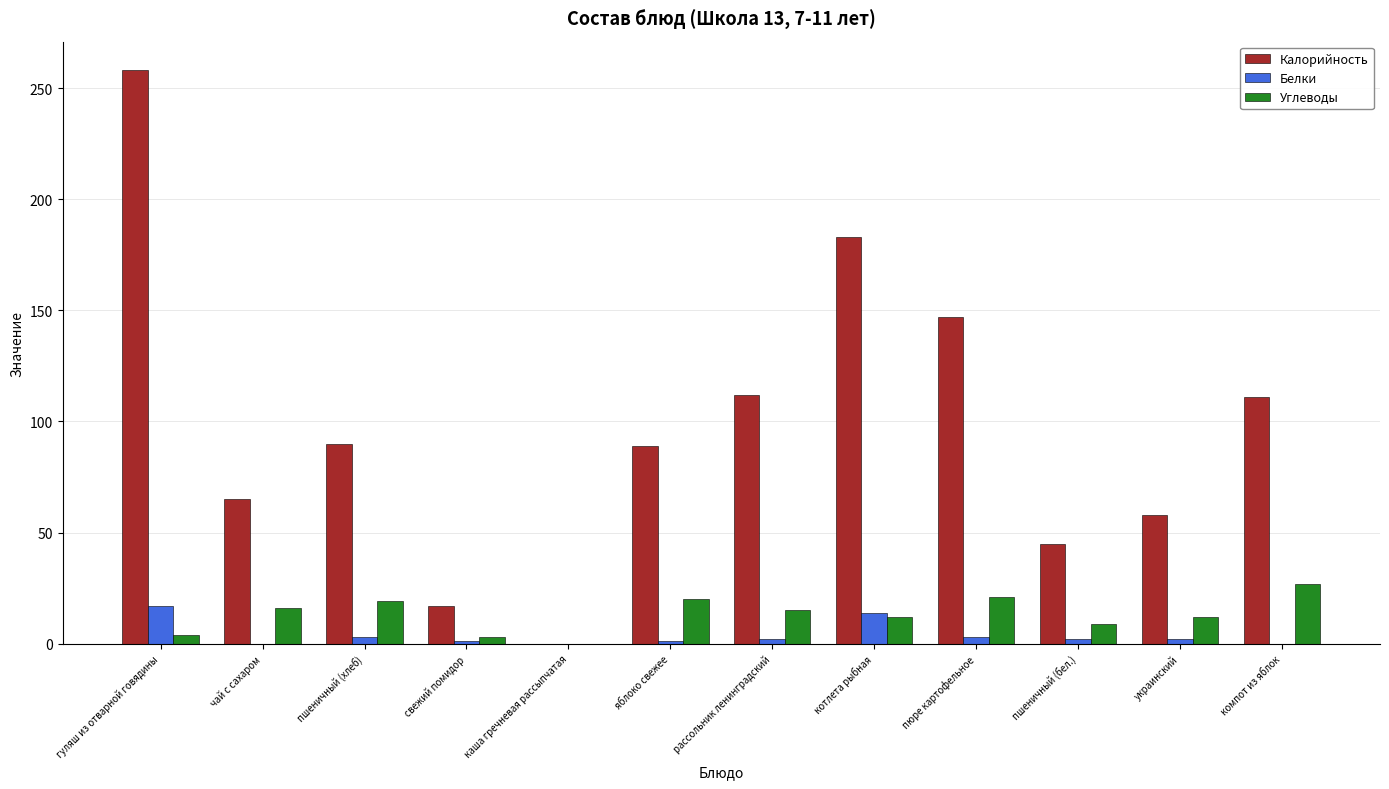

What is the sum of all Калорийность values?

1175